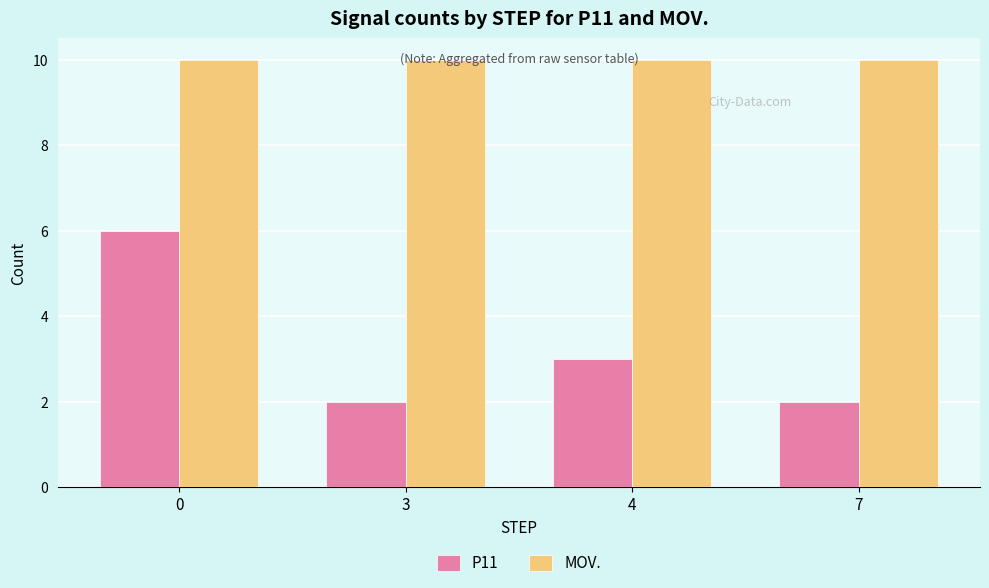

Reading left to right, extract all data points from this chart.

P11: 0=6	3=2	4=3	7=2
MOV.: 0=10	3=10	4=10	7=10